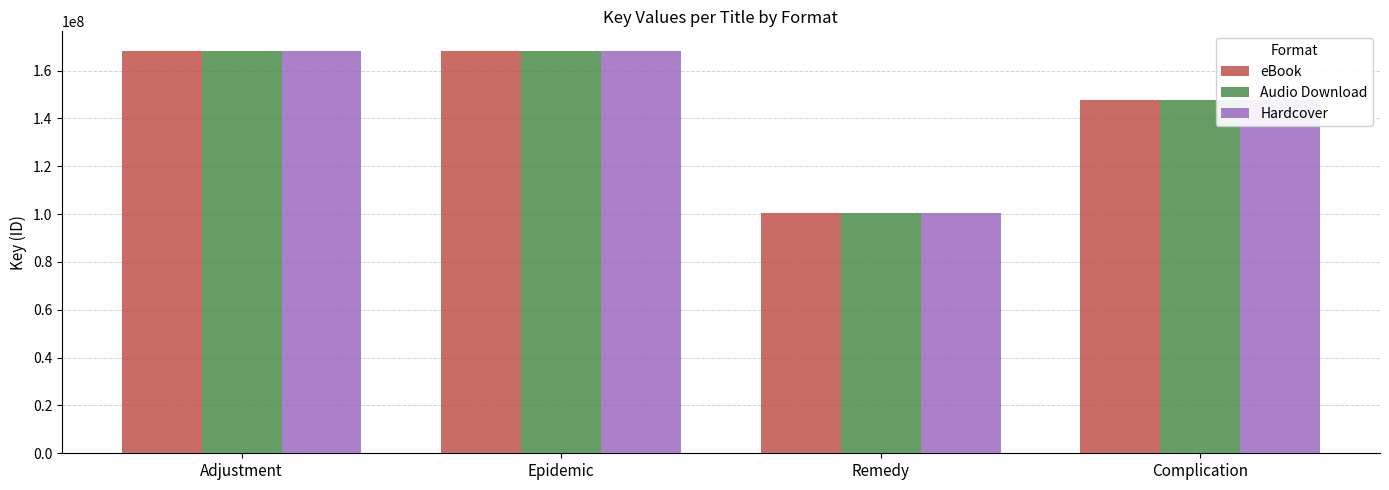

The value of Audio Download at Remedy is 60189855. True or false?

False